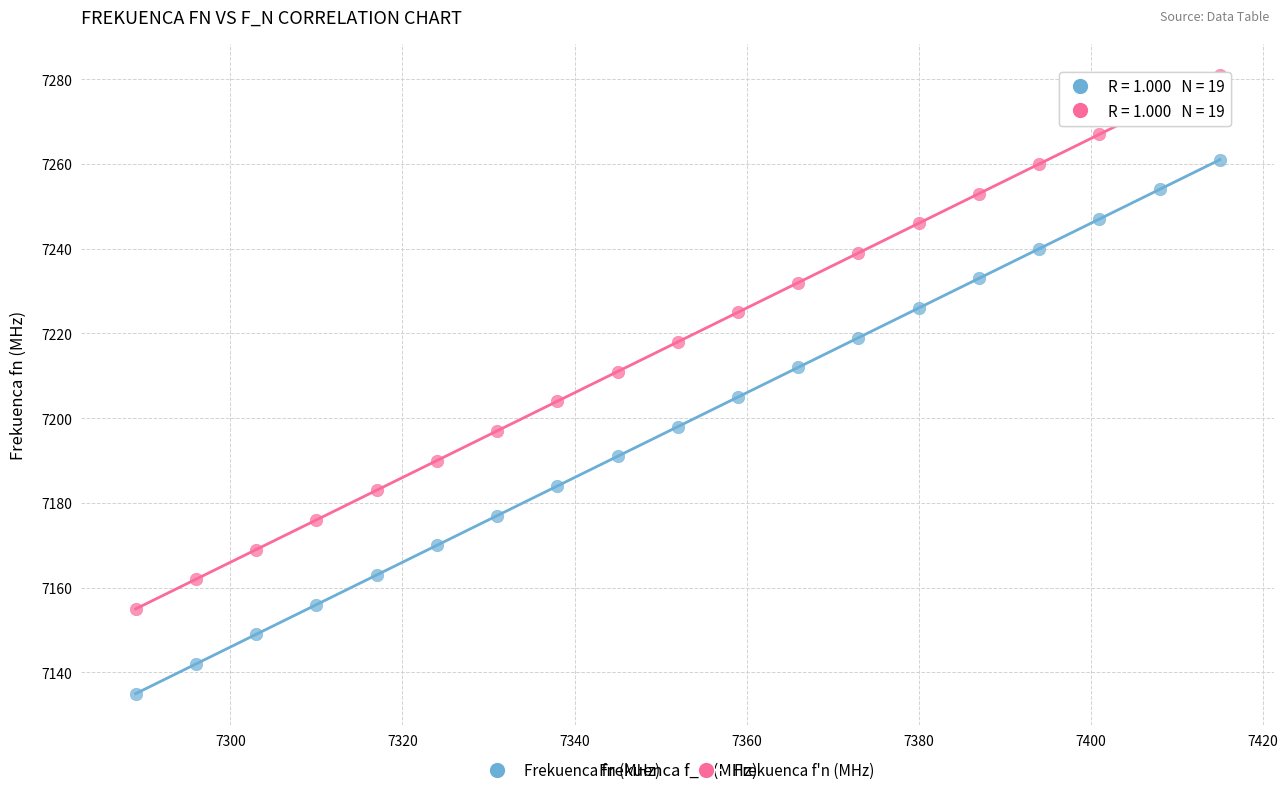

Across all data points, what is the range of X values (max minus min)?

126